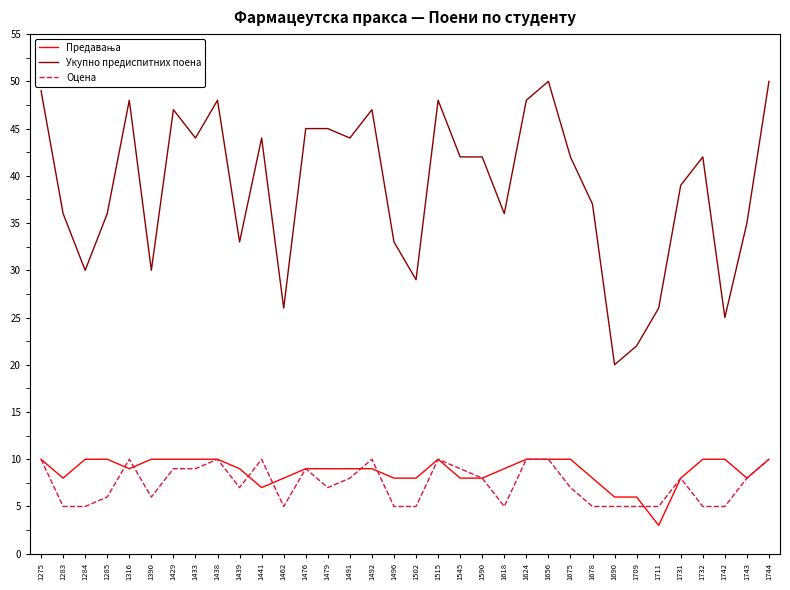

How many series are shown in this chart?

3